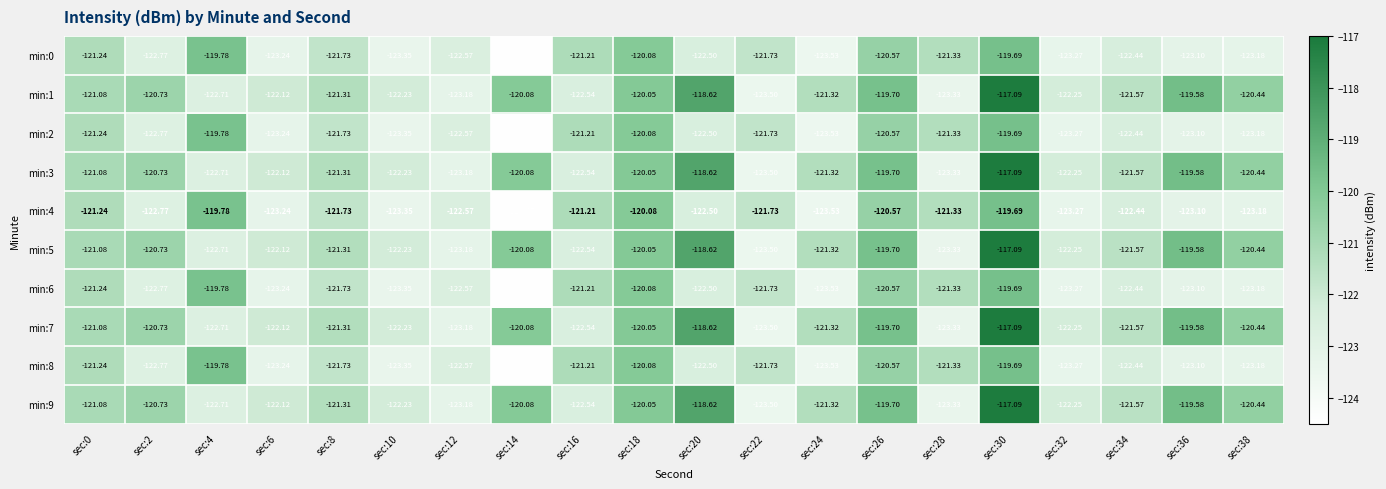

At which category does the chart reach its peak across all series?

sec:30